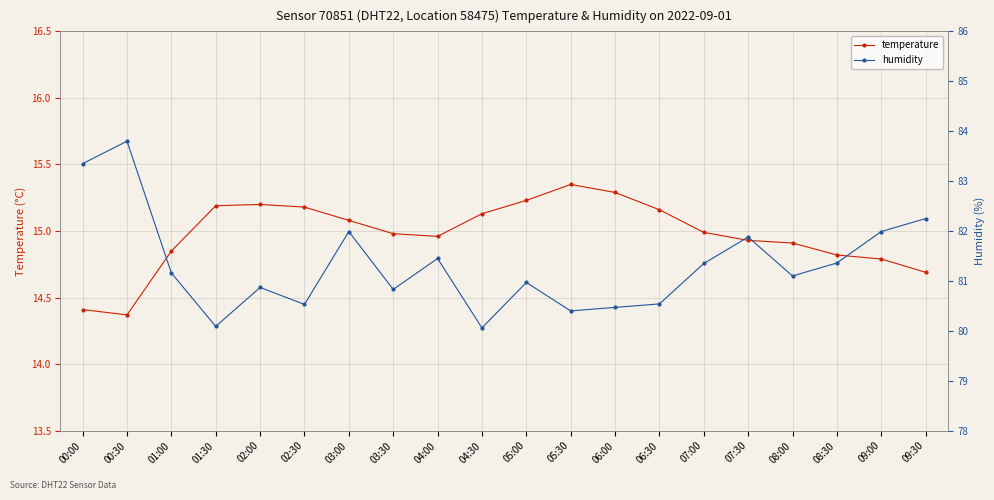

At how many categories does at least one series exceed 33?

20